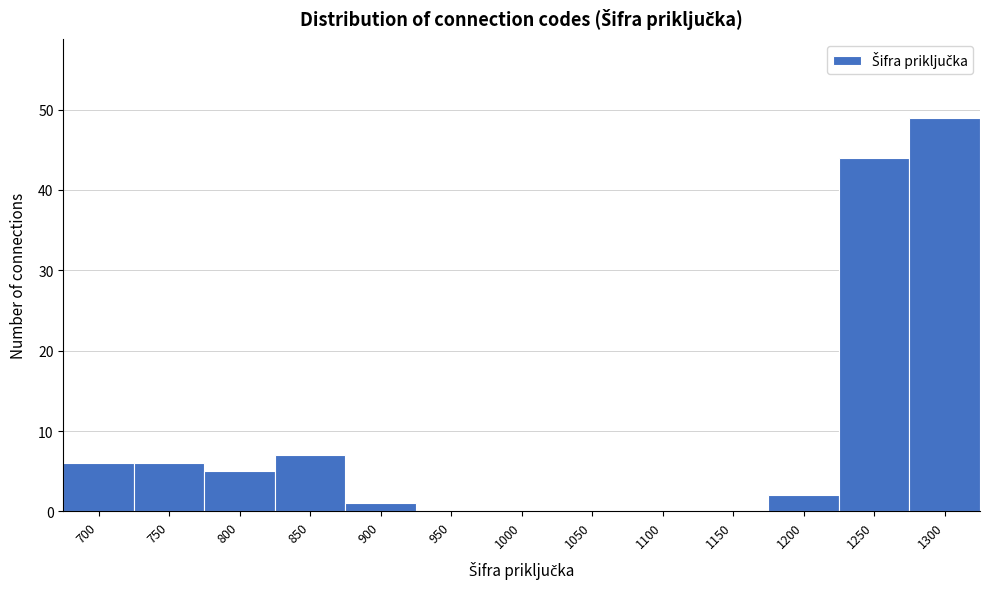

Reading left to right, extract all data points from this chart.

700=6	750=6	800=5	850=7	900=1	950=0	1000=0	1050=0	1100=0	1150=0	1200=2	1250=44	1300=49